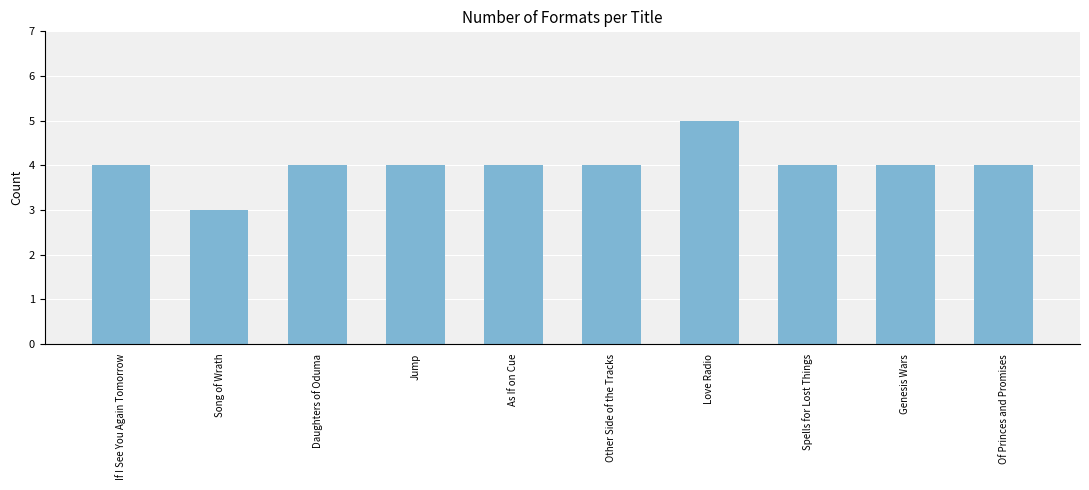

The value at If I See You Again Tomorrow is 1. True or false?

False